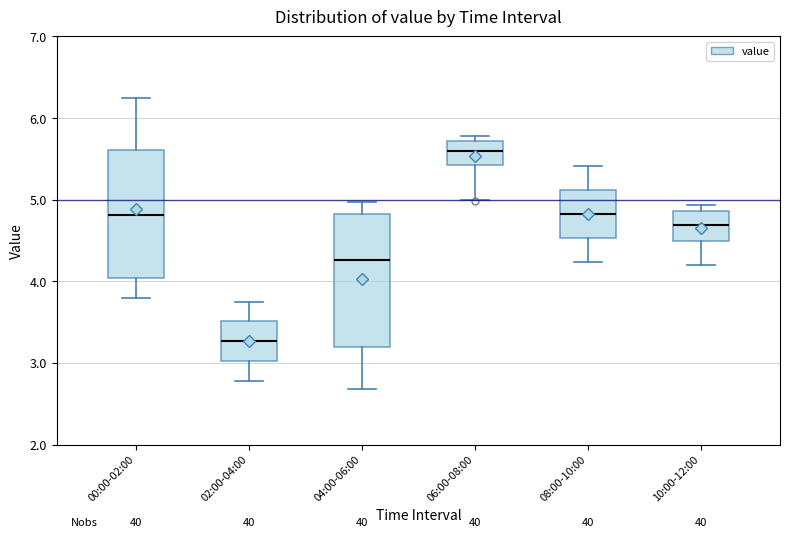

Reading left to right, transcribe this box plot: for each box, give where its median line is, the range the box spans, and where its two whiskers end, as read against the y-axis. The values are not printed on the chart, so give them approximately, as read against the axis.

00:00-02:00: median 4.8, box 4.0 to 5.6, whiskers 3.8 to 6.3
02:00-04:00: median 3.3, box 3.0 to 3.5, whiskers 2.8 to 3.8
04:00-06:00: median 4.3, box 3.2 to 4.8, whiskers 2.7 to 5.0
06:00-08:00: median 5.6, box 5.4 to 5.7, whiskers 5.0 to 5.8
08:00-10:00: median 4.8, box 4.5 to 5.1, whiskers 4.2 to 5.4
10:00-12:00: median 4.7, box 4.5 to 4.9, whiskers 4.2 to 4.9 (just above the box's upper edge)